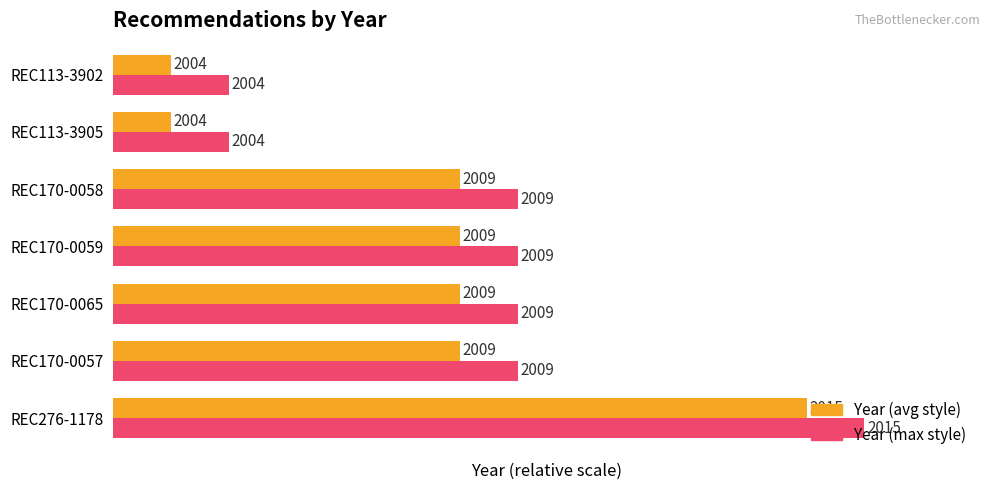

Which series has the largest total across all categories?

Year (max style)